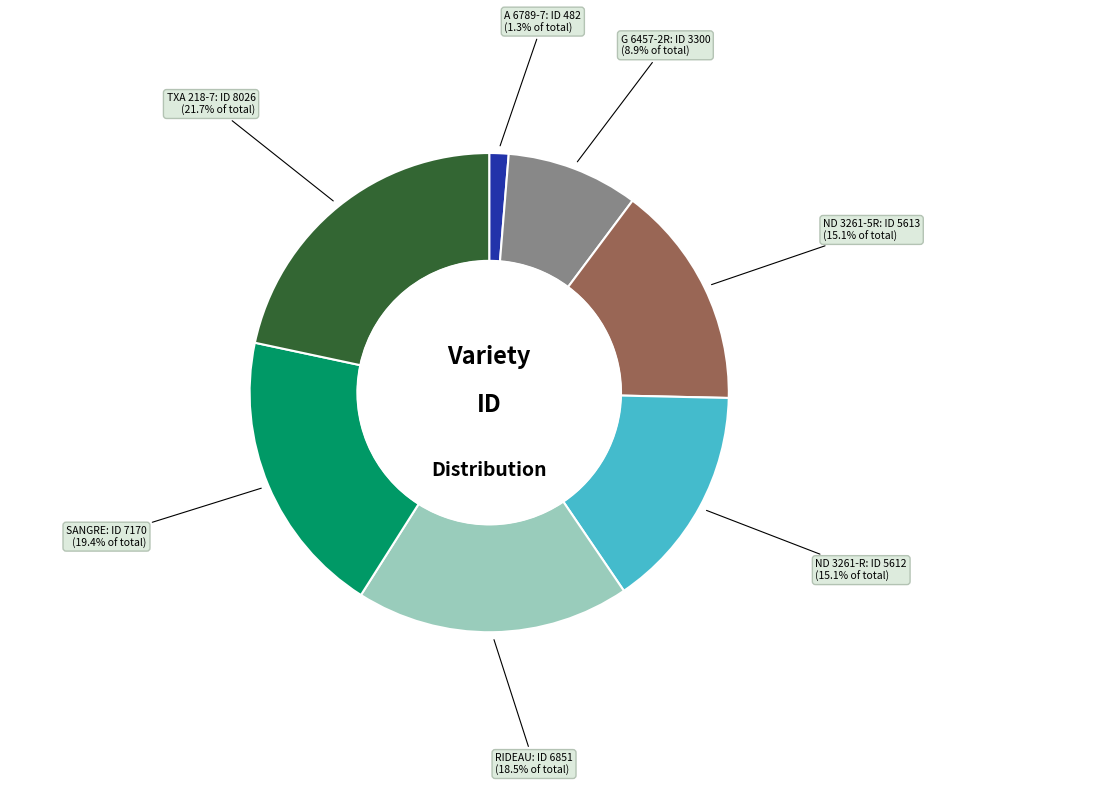

Is there any slice that represents more than half of the pie?

No